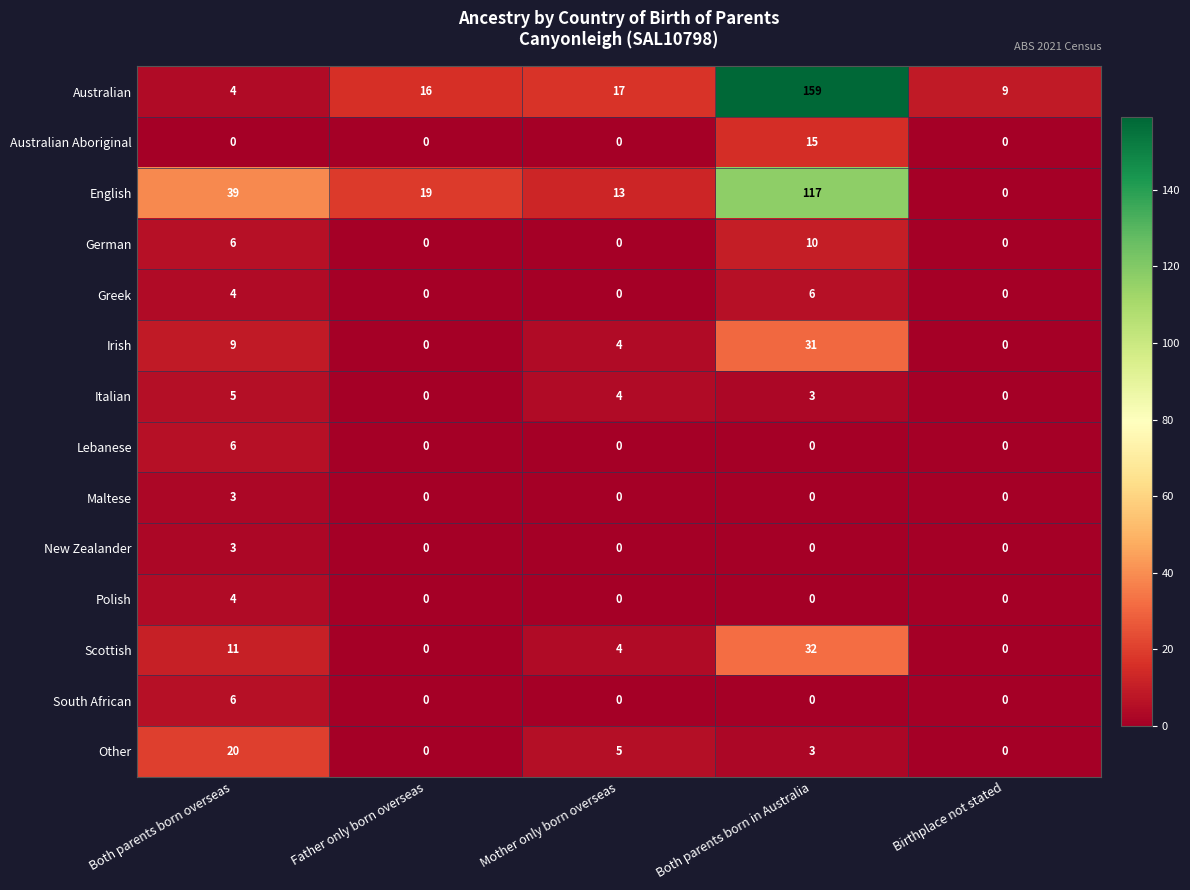

What is the total value across all series at Both parents born in Australia?

376